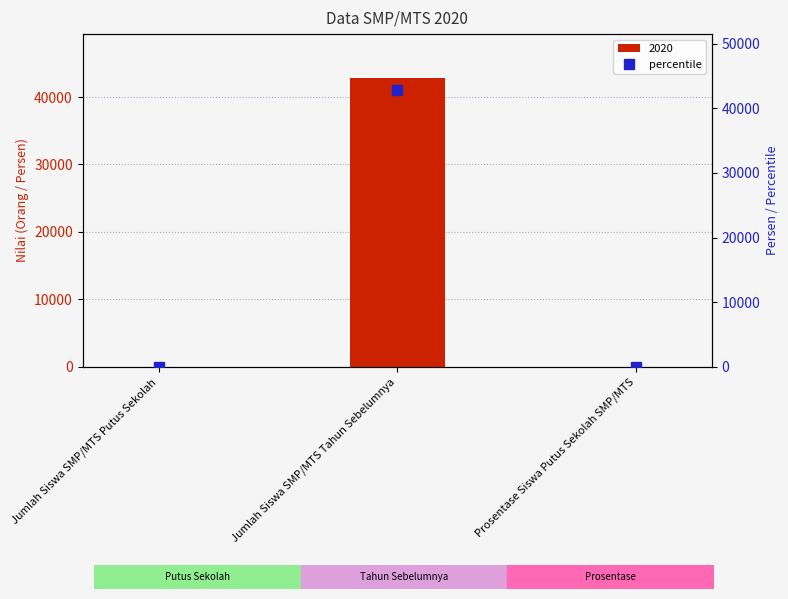

What is the difference between the maximum and minimum values?

42885.9